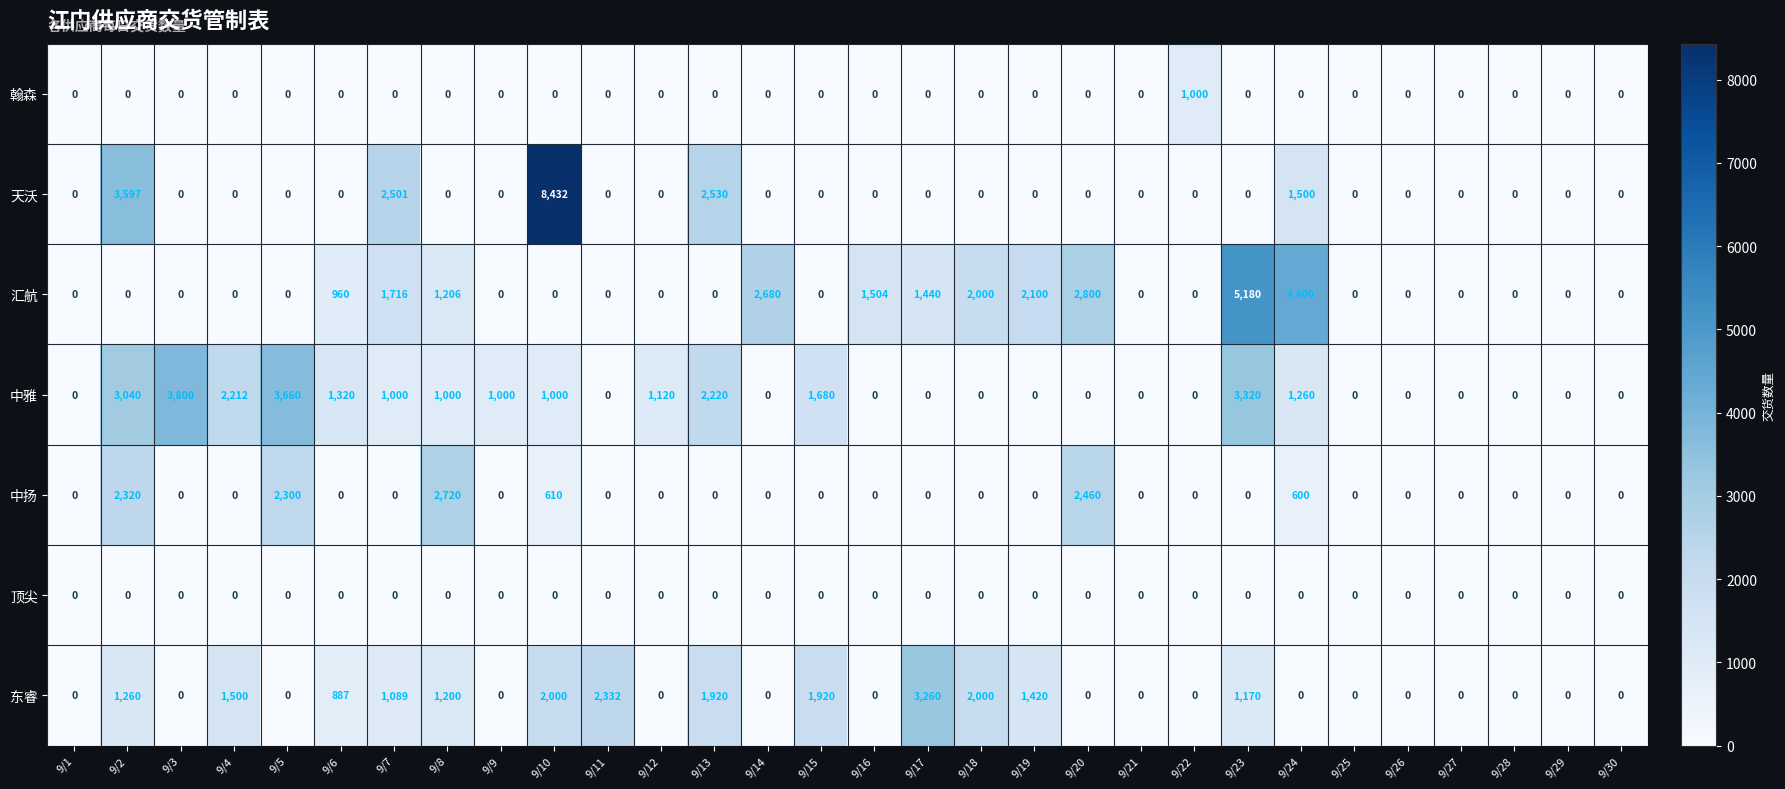

What is the difference between the second highest and minimum values in the 中雅 series?

3660